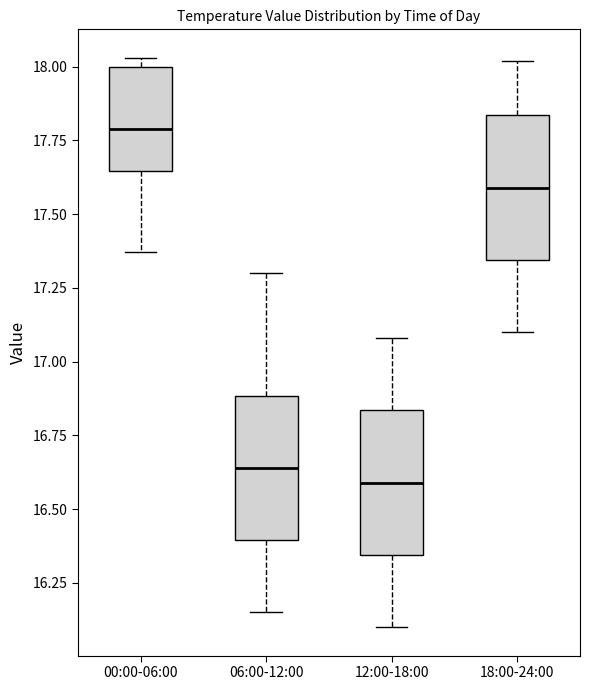

Where is the lower edge of the box for 18:00-24:00 on the y-axis? The values are not printed on the chart, so give them approximately, as read against the axis.

17.35